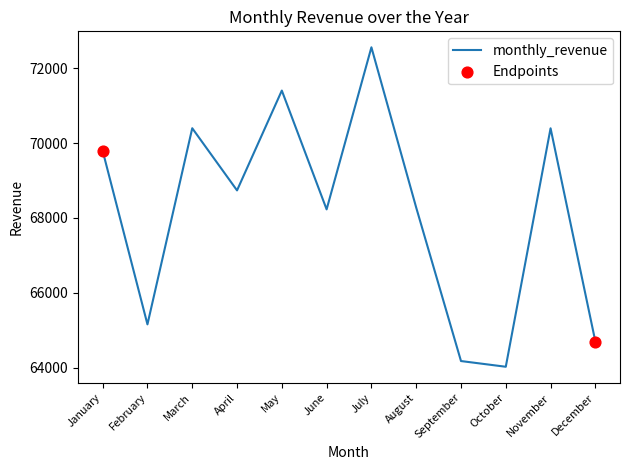

Which has a higher value, November or December?

November